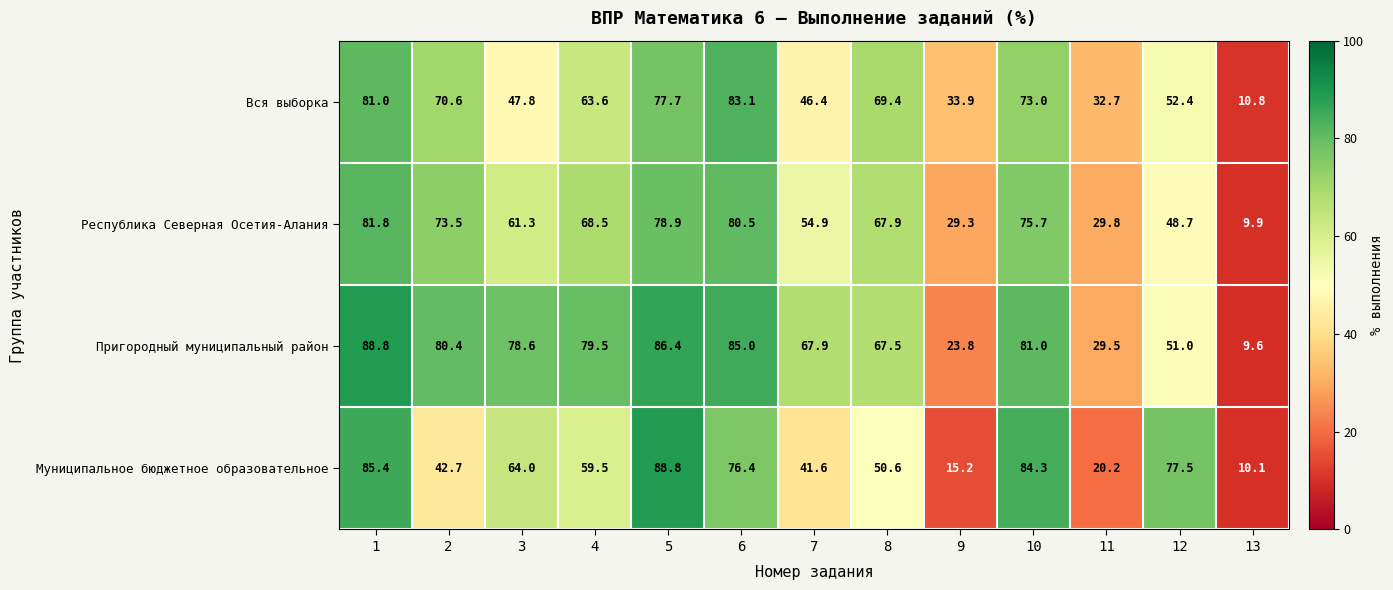

Between 5 and 8, which series saw the biggest shift?

Муниципальное бюджетное образовательное